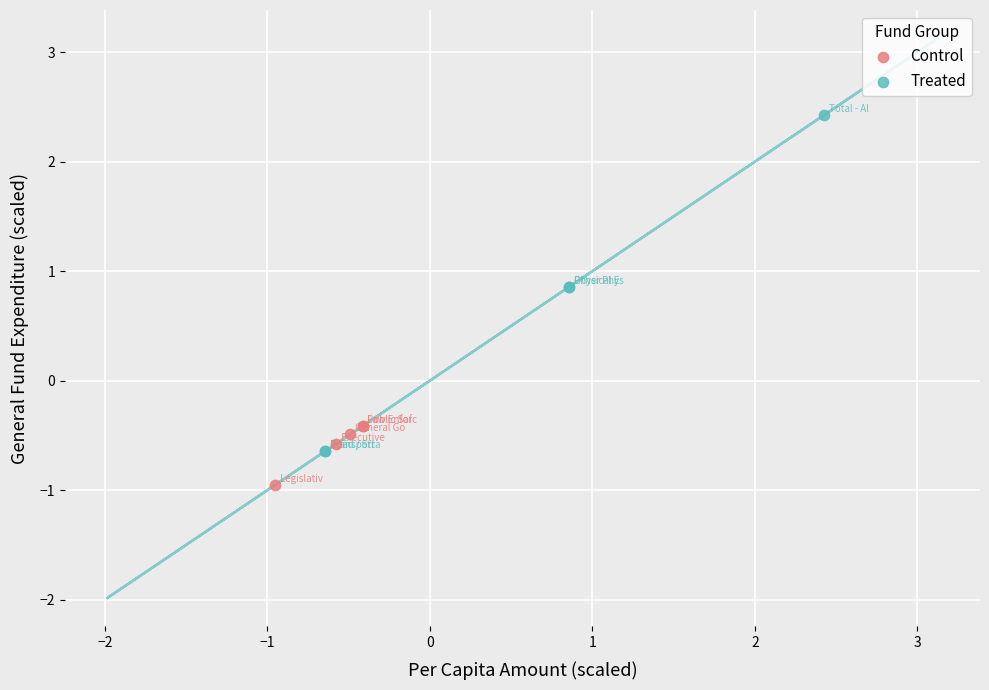

Which series has the largest Y range (max minus min)?

Treated